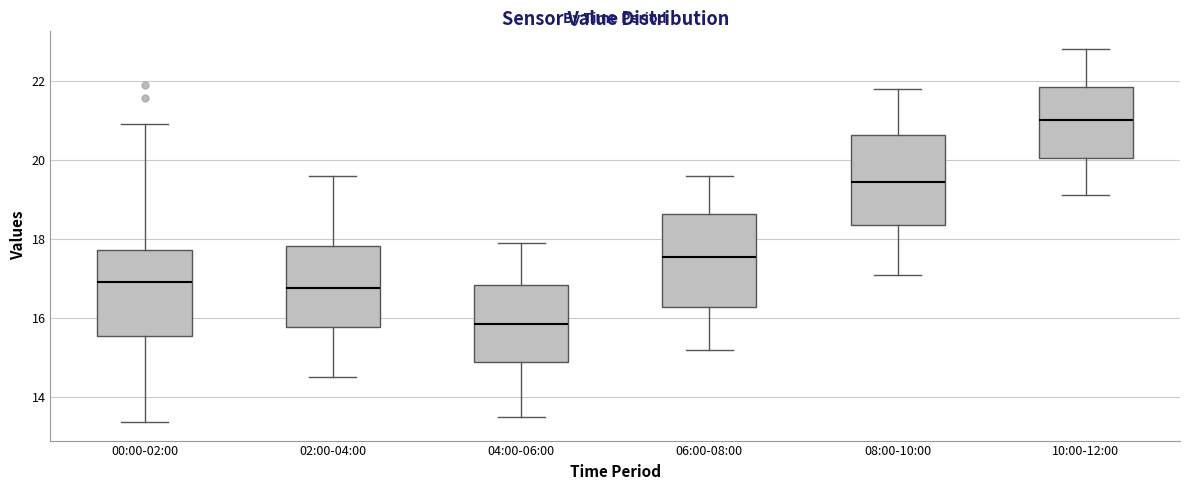

Reading left to right, read every box against the y-axis: the position of its median line, the range the box covers, and the ends of its whiskers. The values are not printed on the chart, so give them approximately, as read against the axis.

00:00-02:00: median 17.0, box 15.6 to 17.8, whiskers 13.4 to 21.0
02:00-04:00: median 16.8, box 15.8 to 17.8, whiskers 14.6 to 19.6
04:00-06:00: median 15.8, box 14.8 to 16.8, whiskers 13.6 to 18.0
06:00-08:00: median 17.6, box 16.2 to 18.6, whiskers 15.2 to 19.6
08:00-10:00: median 19.4, box 18.4 to 20.6, whiskers 17.2 to 21.8
10:00-12:00: median 21.0, box 20.0 to 21.8, whiskers 19.2 to 22.8